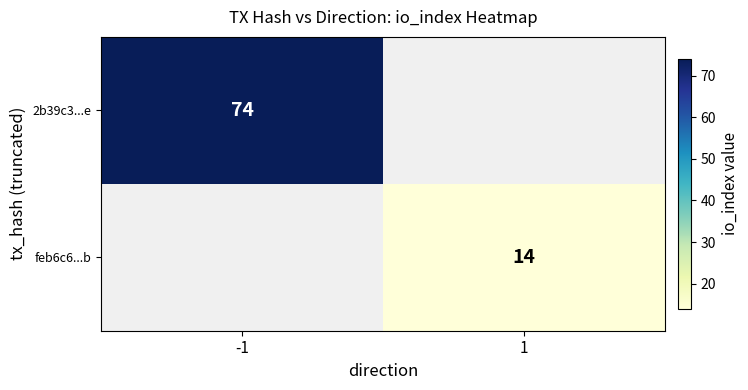

How many categories are shown in the chart?

2